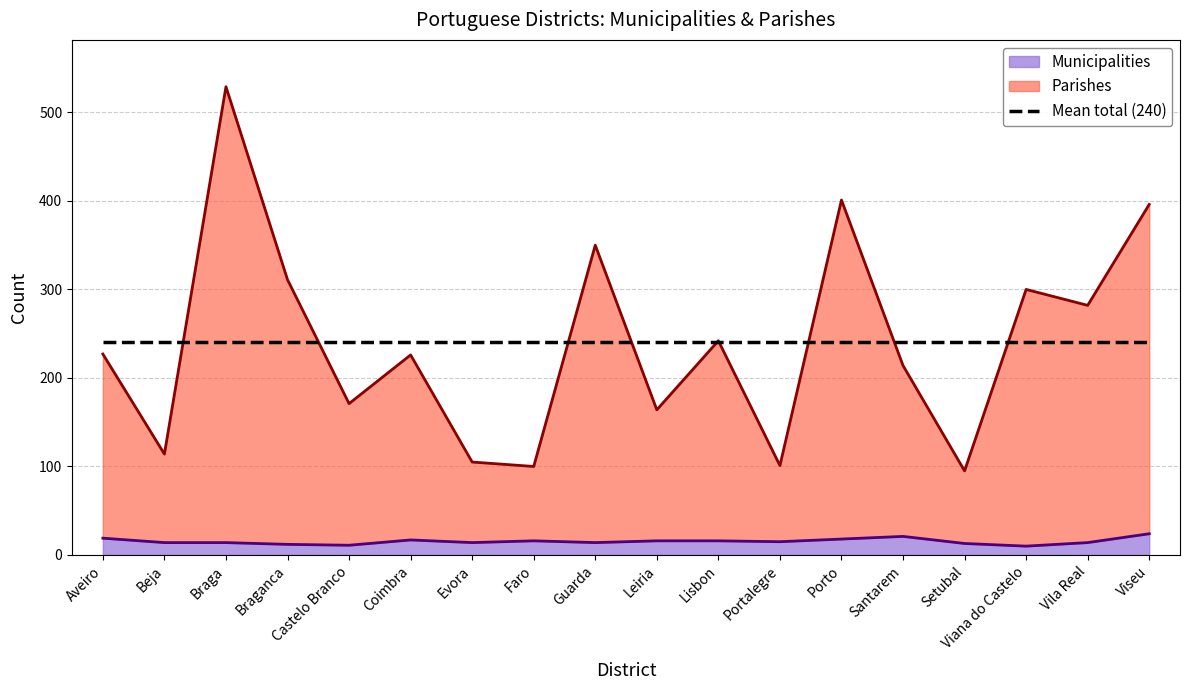

What is the difference between the maximum and minimum values in the Parishes series?

434